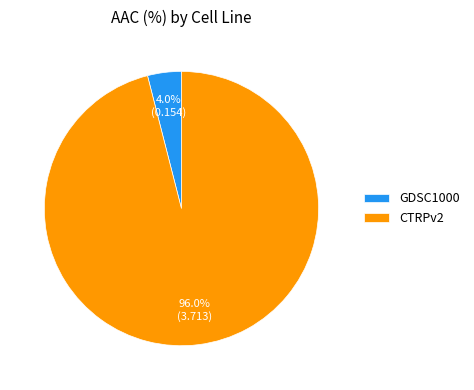

Which category accounts for the majority?

CTRPv2